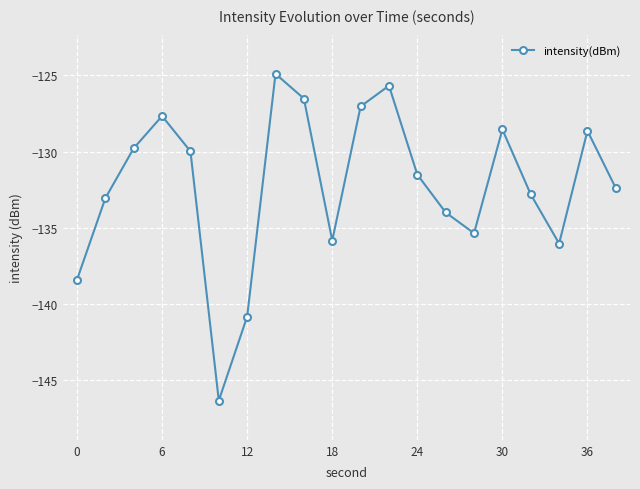

How many points are higher than both their immediate neighbors (excluding endpoints)?

5